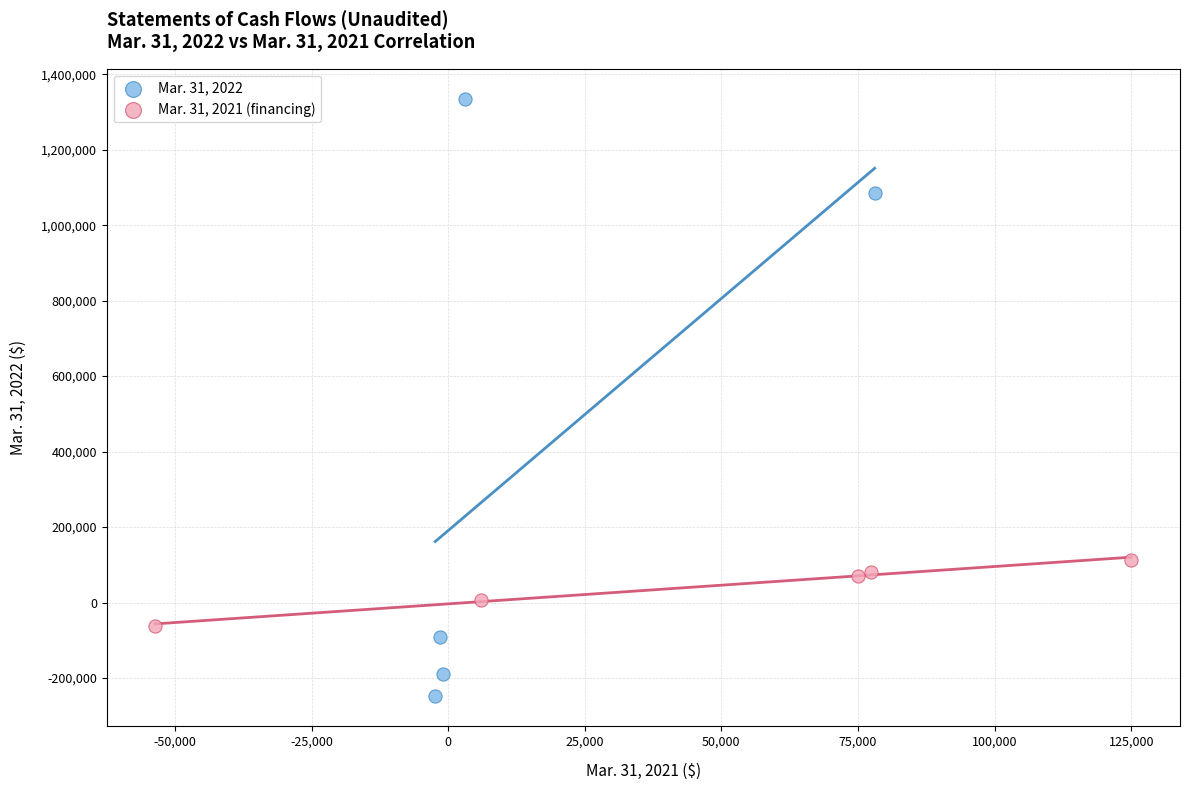

Which series has the largest Y range (max minus min)?

Mar. 31, 2022